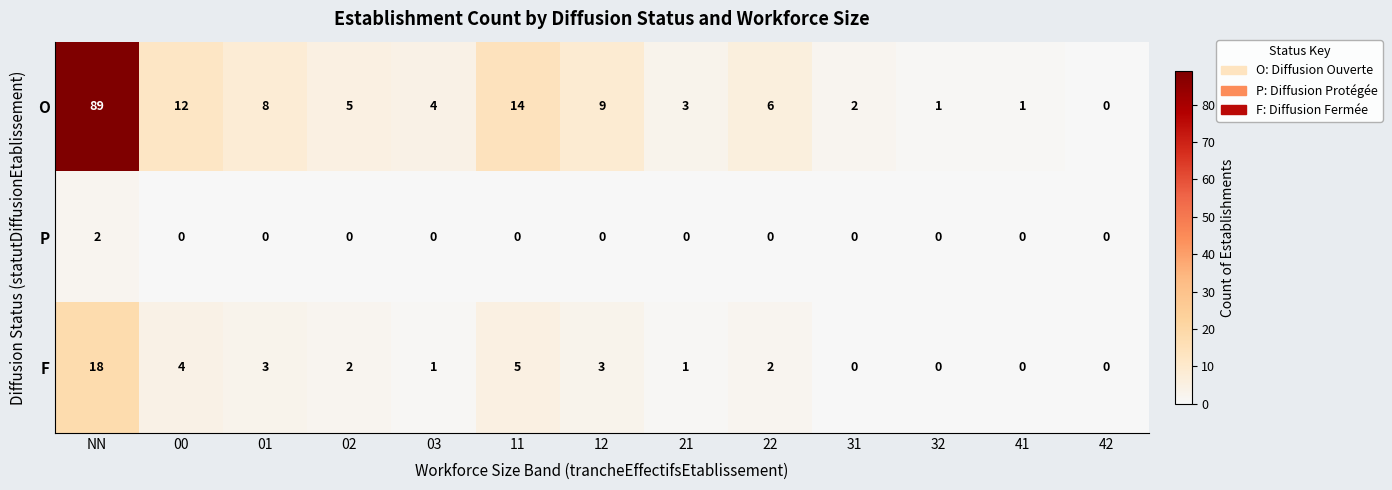

What is the total value across all series at 41?

1